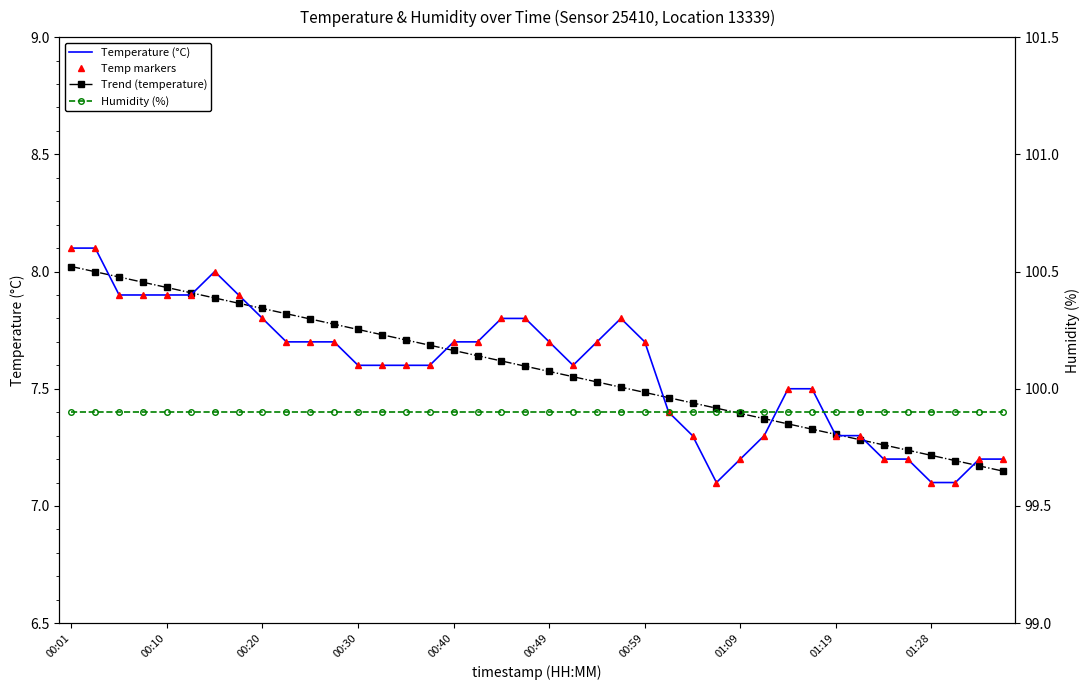

Which series has the widest spread of values?

Temperature (°C)